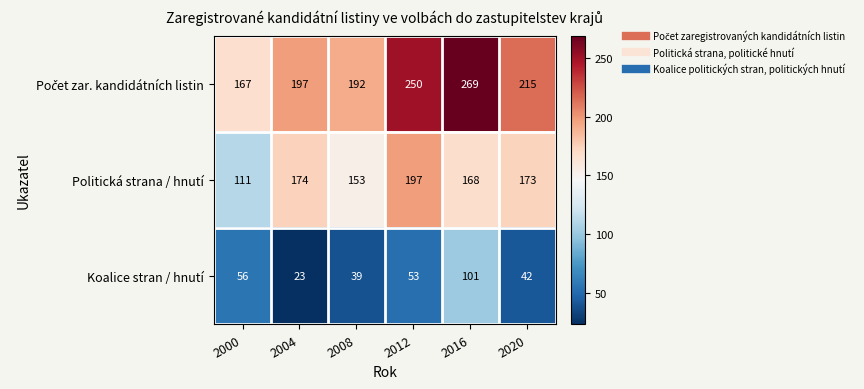

The Koalice stran / hnutí series shows 67 at 2016. True or false?

False